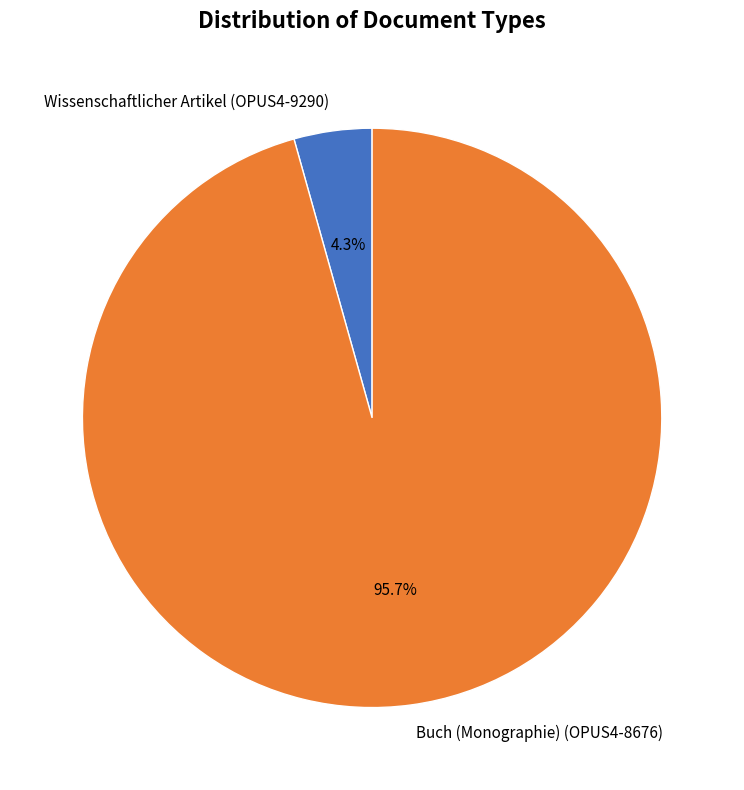

What percentage is the Buch (Monographie) (OPUS4-8676) slice, to the nearest percent?

96%